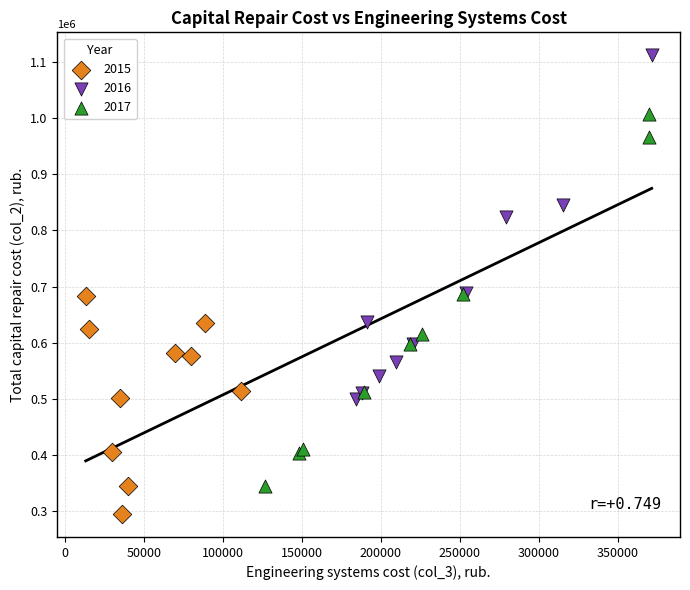

Which series reaches the minimum Y coordinate?

2015